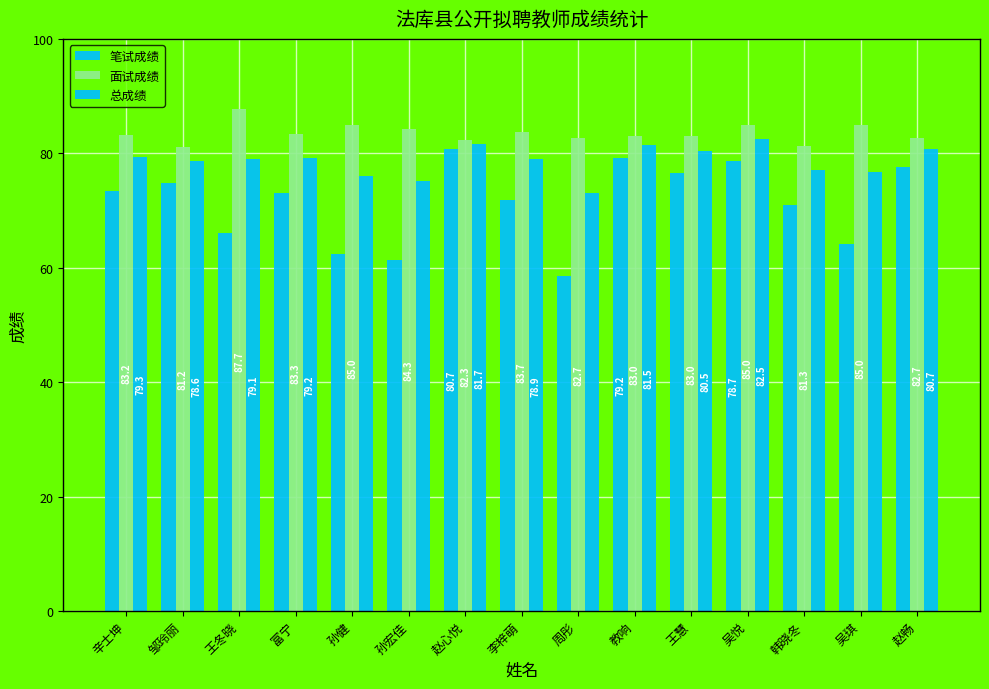

True or false: 笔试成绩 has a value of 21.7 at 周彤.

False